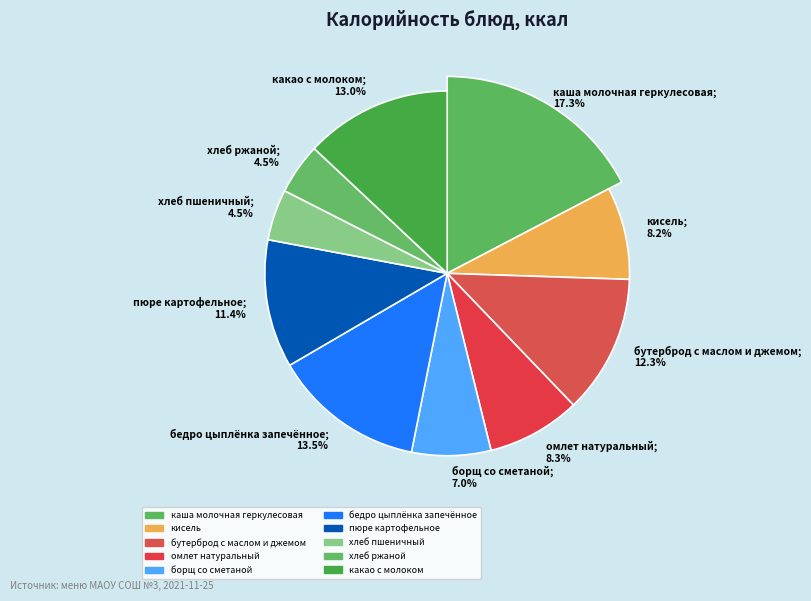

The кисель slice represents 8% of the pie. True or false?

True